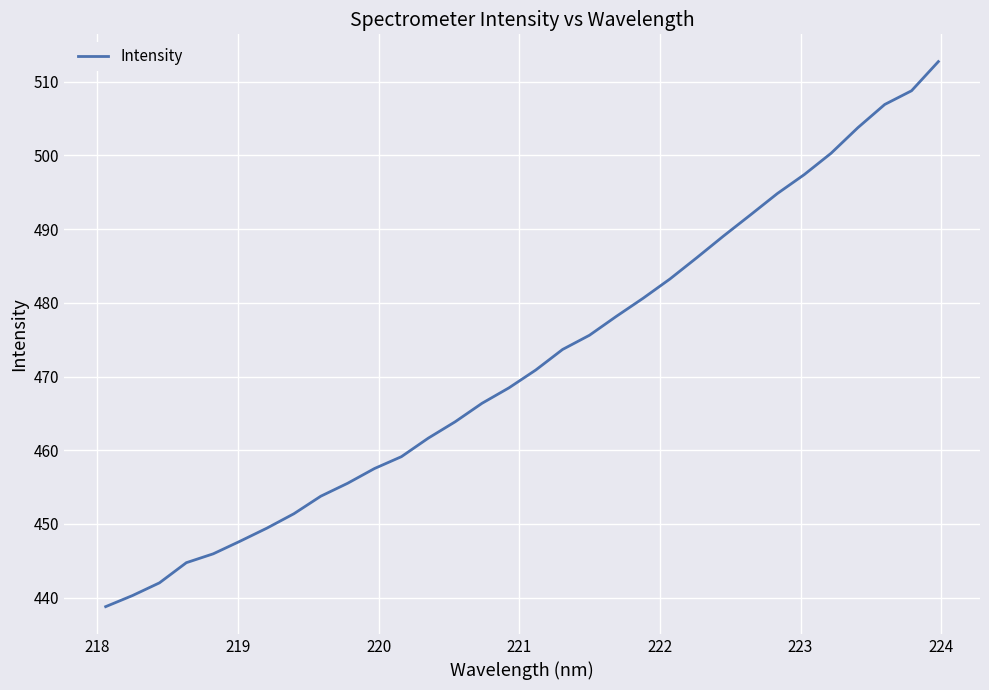

What is the maximum value shown in the chart?

512.7